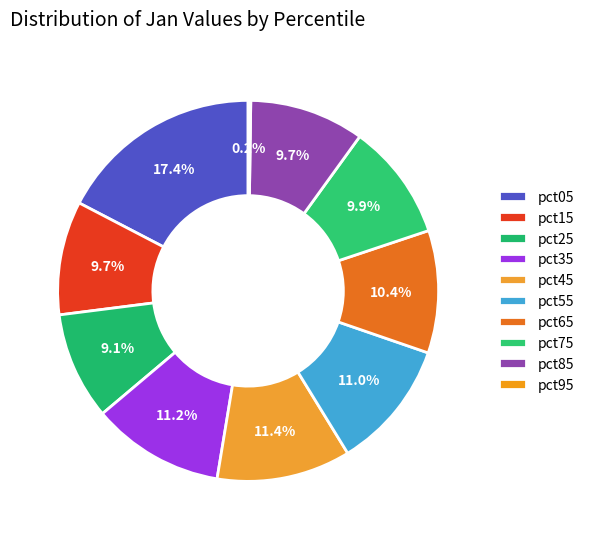

To the nearest percent, what portion does pct15 represent?

10%